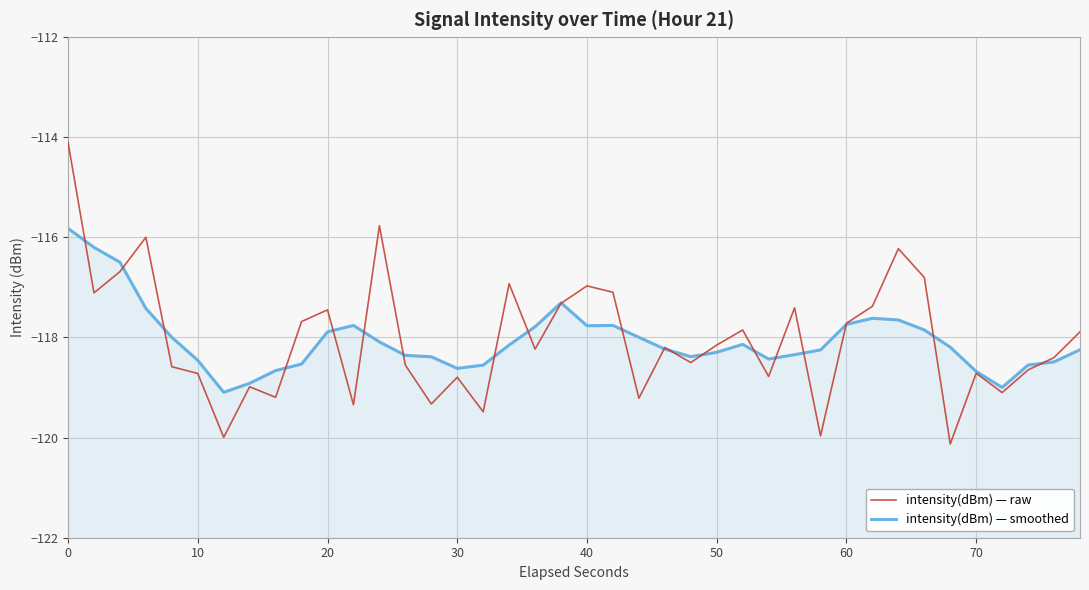

Count the number of data series in this chart.

2